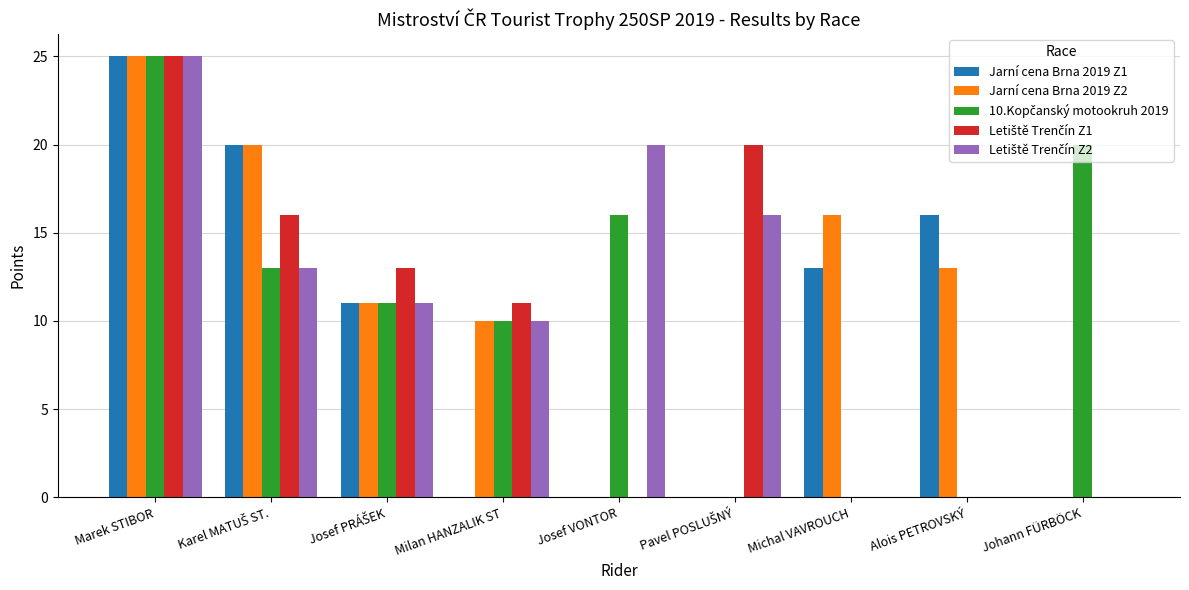

At which category is the sum across all series the highest?

Marek STIBOR